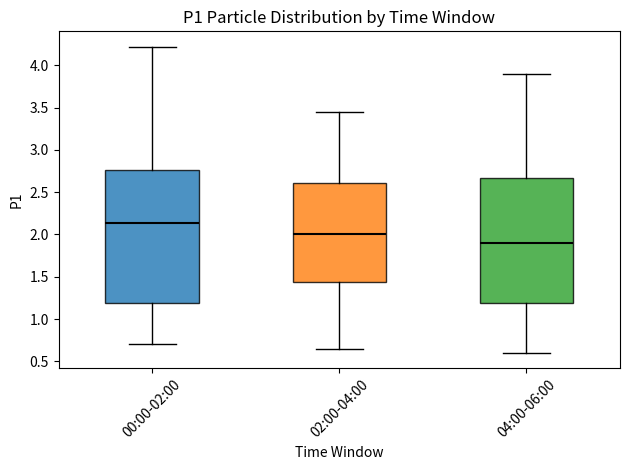

Reading left to right, transcribe this box plot: for each box, give where its median line is, the range the box spans, and where its two whiskers end, as read against the y-axis. The values are not printed on the chart, so give them approximately, as read against the axis.

00:00-02:00: median 2.15, box 1.20 to 2.75, whiskers 0.70 to 4.20
02:00-04:00: median 2.00, box 1.45 to 2.60, whiskers 0.65 to 3.45
04:00-06:00: median 1.90, box 1.20 to 2.65, whiskers 0.60 to 3.90